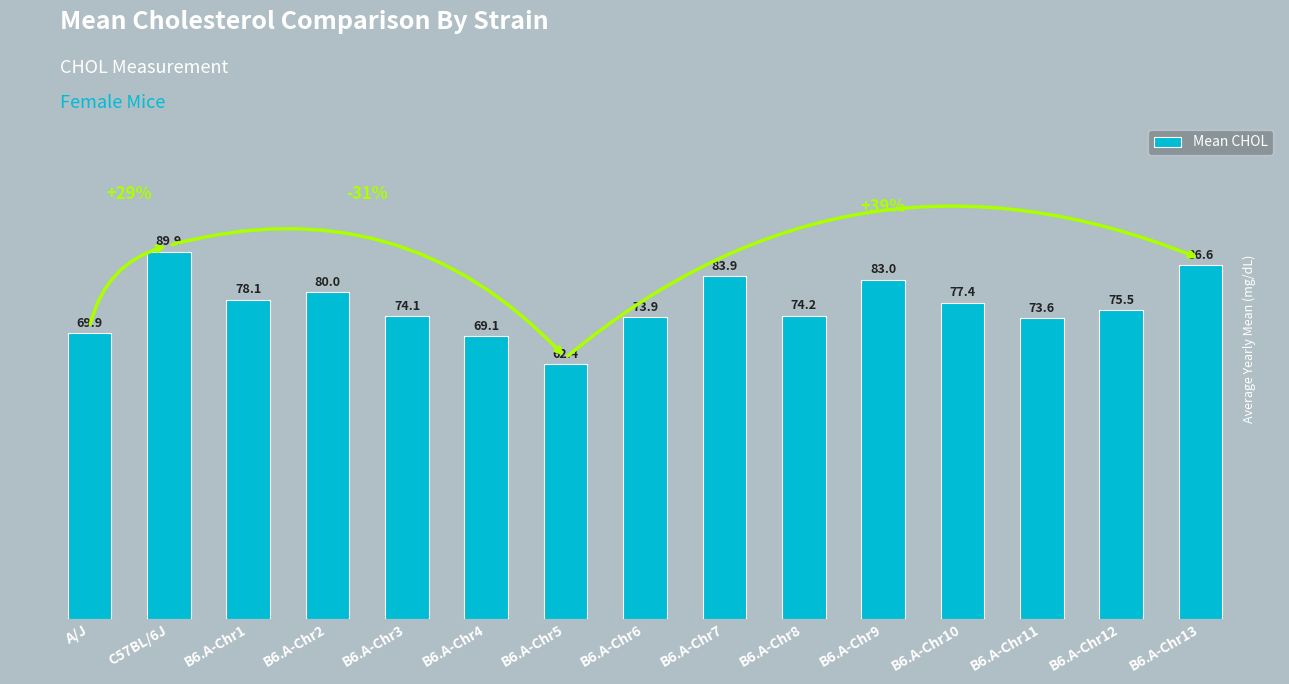

Rank the categories by value from lowest to highest.

B6.A-Chr5, B6.A-Chr4, A/J, B6.A-Chr11, B6.A-Chr6, B6.A-Chr3, B6.A-Chr8, B6.A-Chr12, B6.A-Chr10, B6.A-Chr1, B6.A-Chr2, B6.A-Chr9, B6.A-Chr7, B6.A-Chr13, C57BL/6J